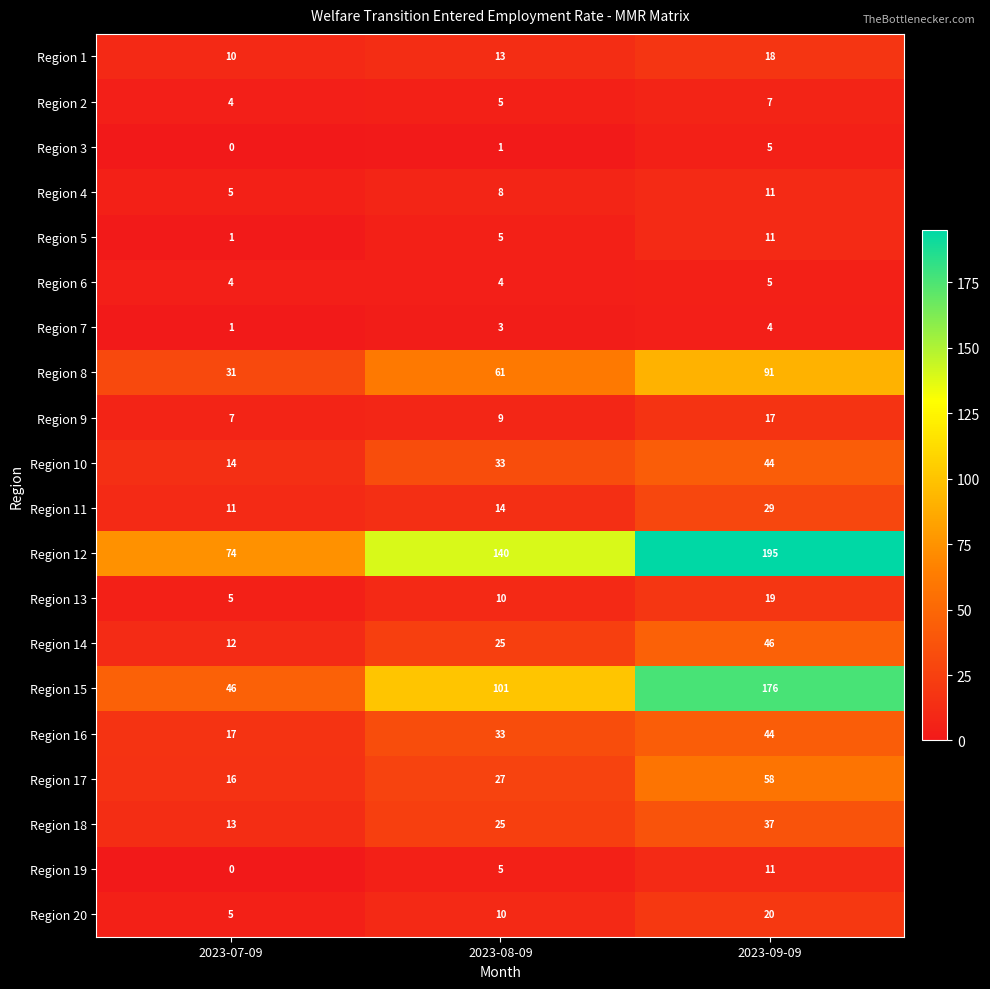

Between 2023-07-09 and 2023-08-09, which series saw the biggest shift?

Region 12